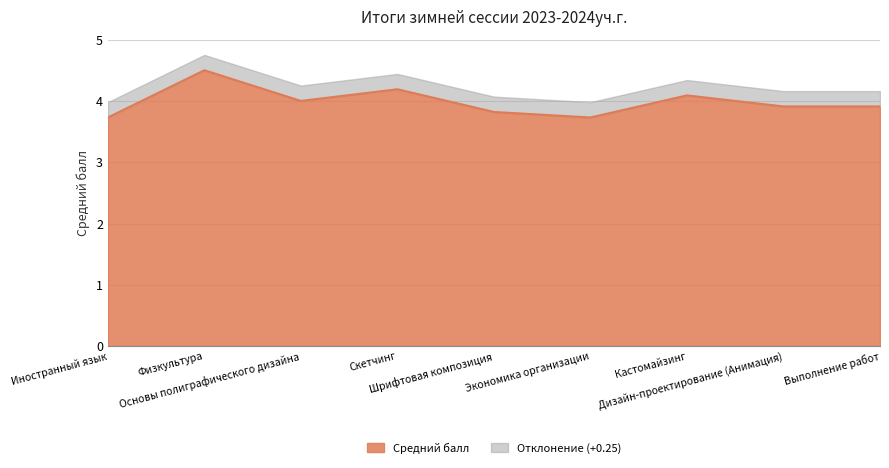

True or false: there are more than 1 points higher than both neighbors.

True